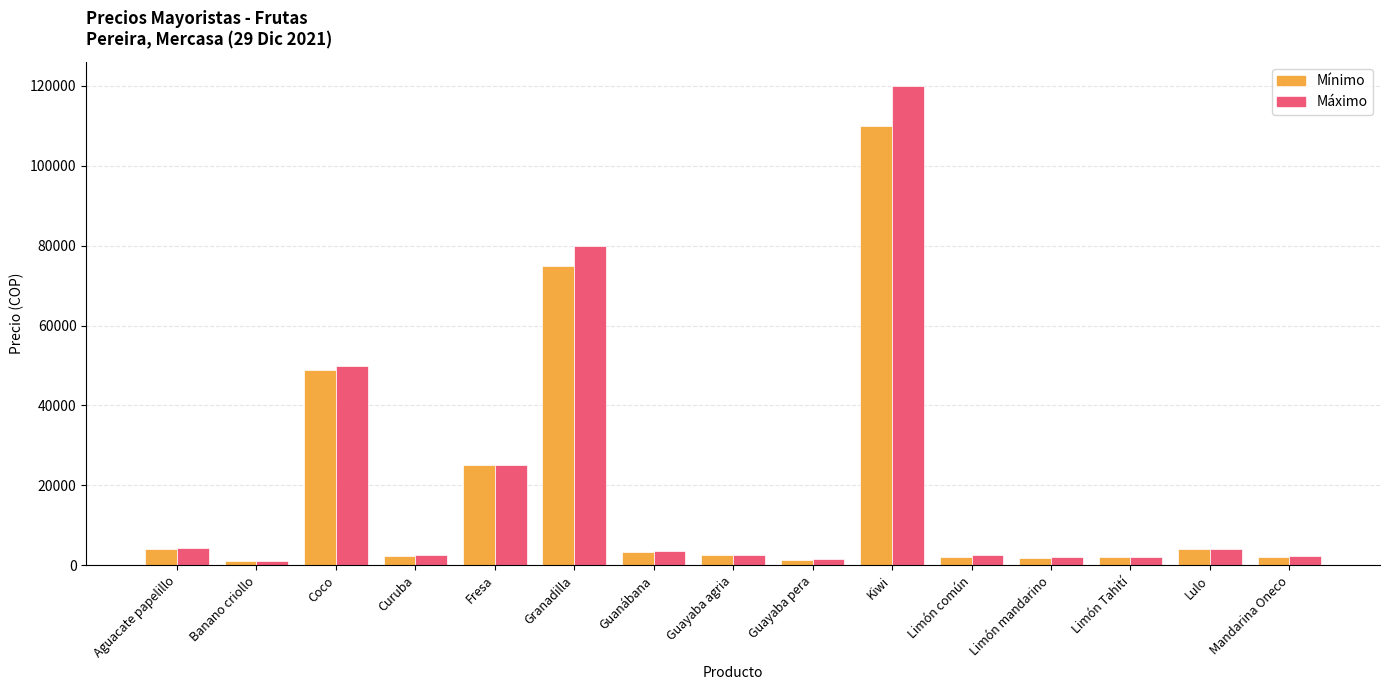

What is the minimum value for Mínimo?

1000